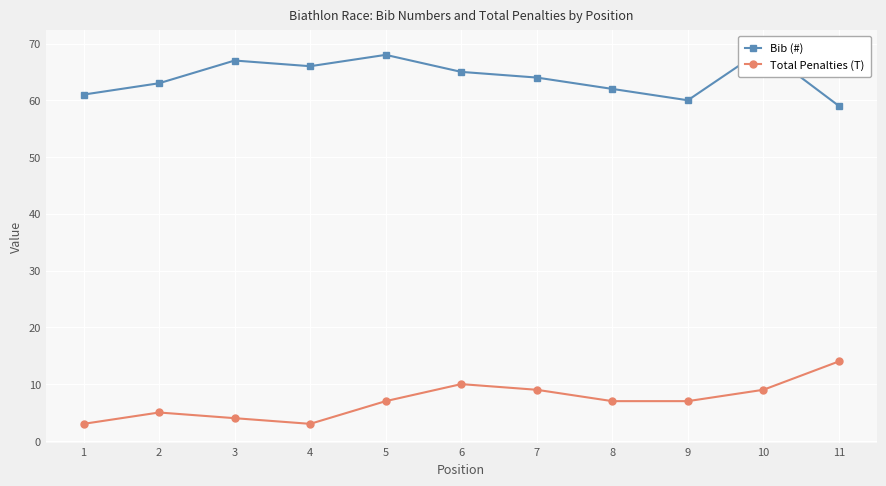

The Bib (#) series shows 44 at 7. True or false?

False